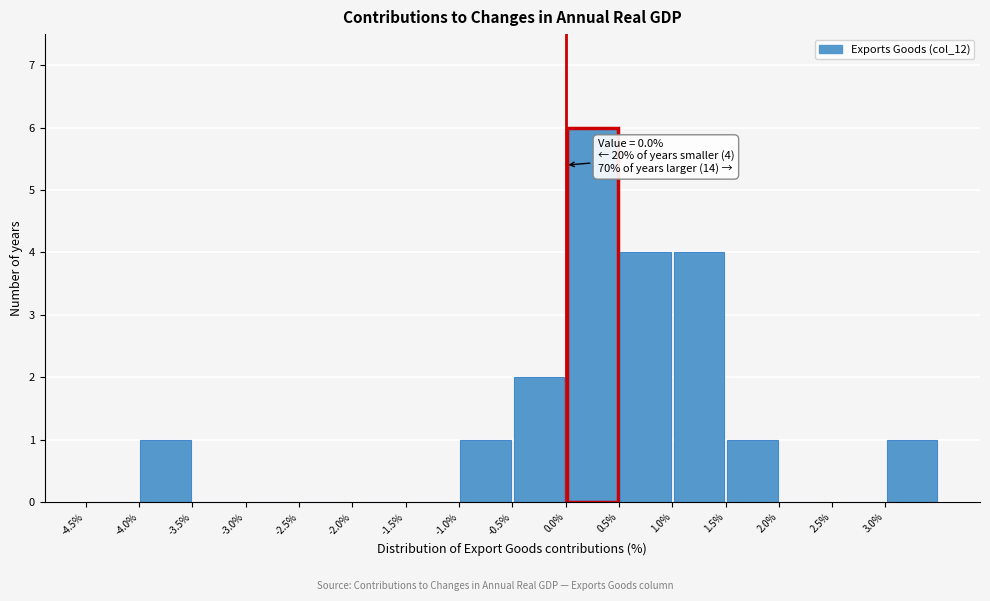

Over which range of the x-axis is the bar tallest?

0.0 to 0.5